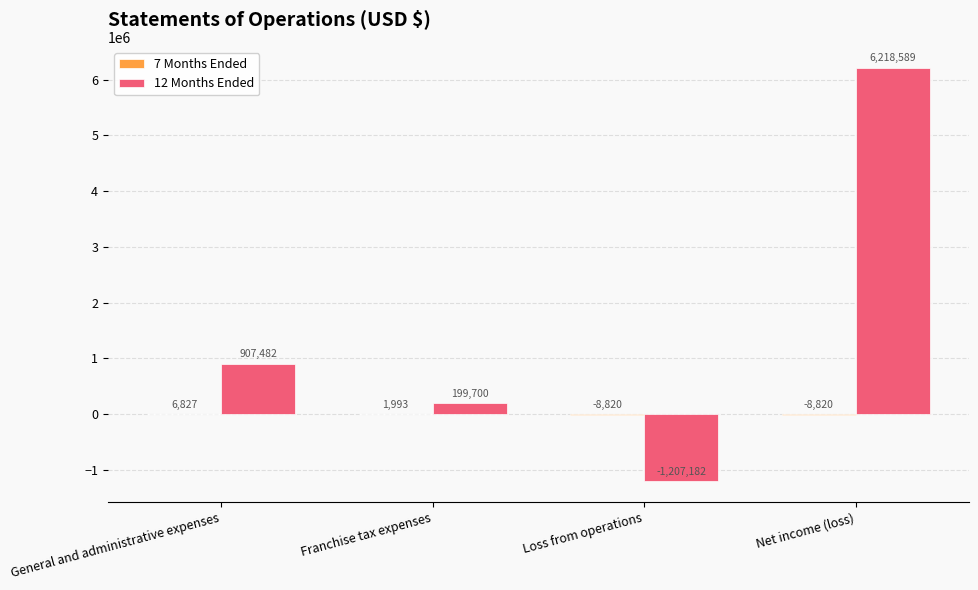

How many series are shown in this chart?

2